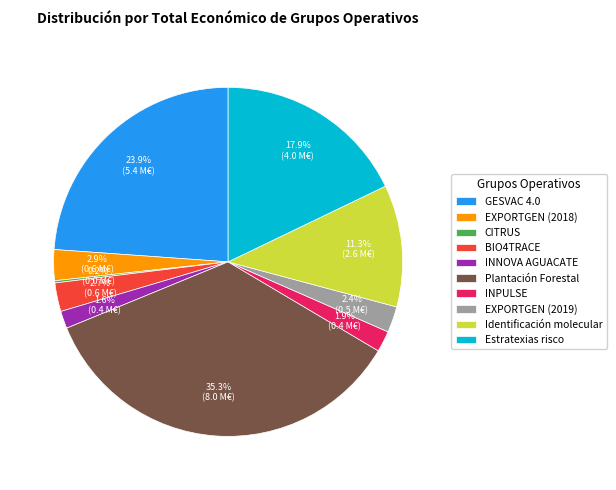

To the nearest percent, what portion does Plantación Forestal represent?

35%